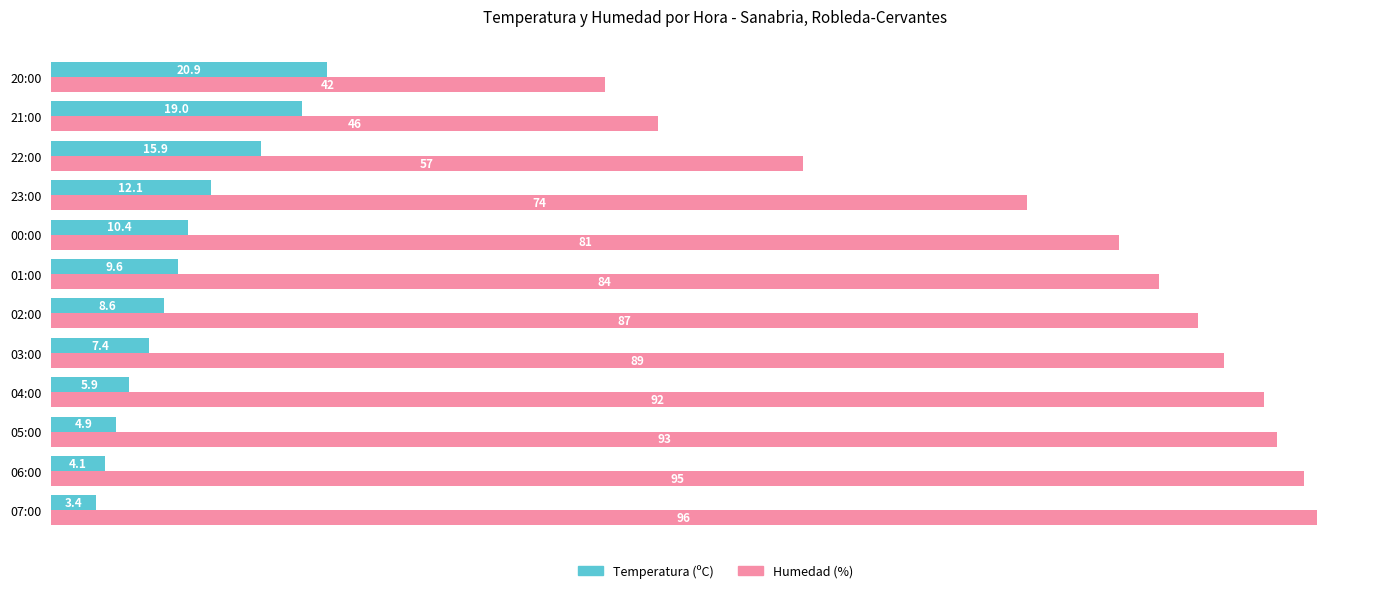

Rank the categories by Humedad (%) value from highest to lowest.

07:00, 06:00, 05:00, 04:00, 03:00, 02:00, 01:00, 00:00, 23:00, 22:00, 21:00, 20:00